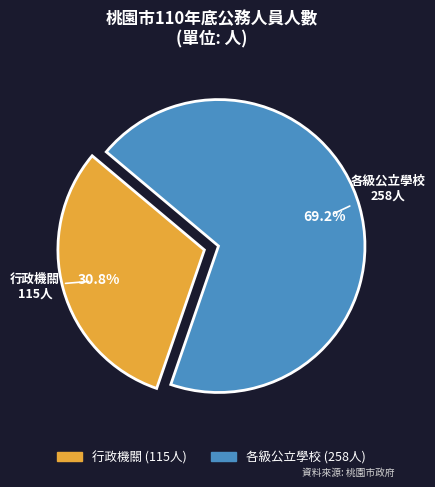

Approximately how many times larger is the value at 行政機關 compared to 各級公立學校?

0.4